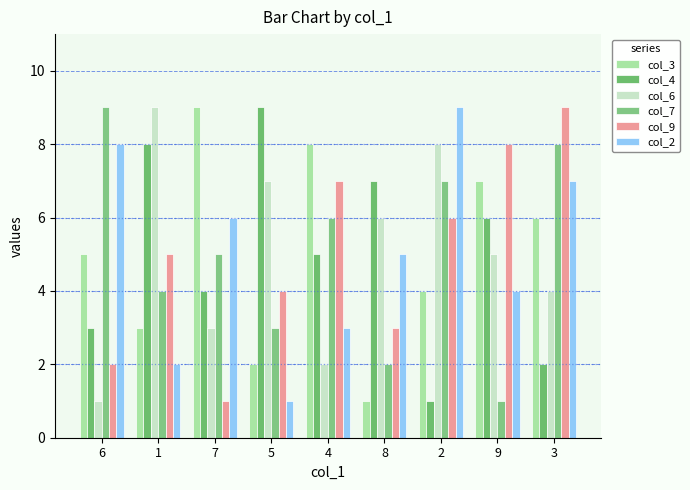

Between 6 and 8, which is larger?

6